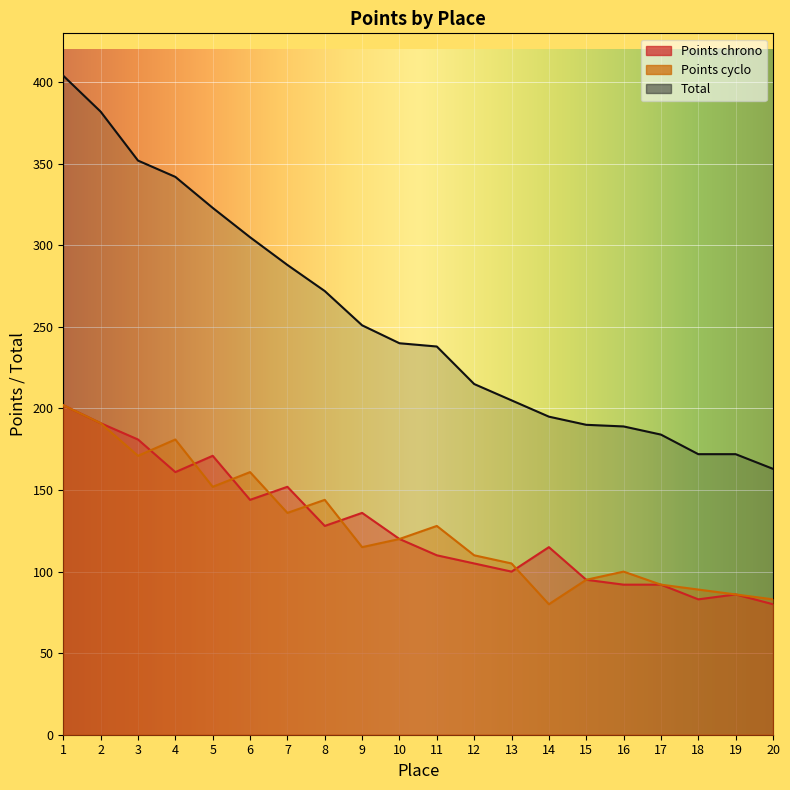

Where is the first local minimum for Points cyclo?

3